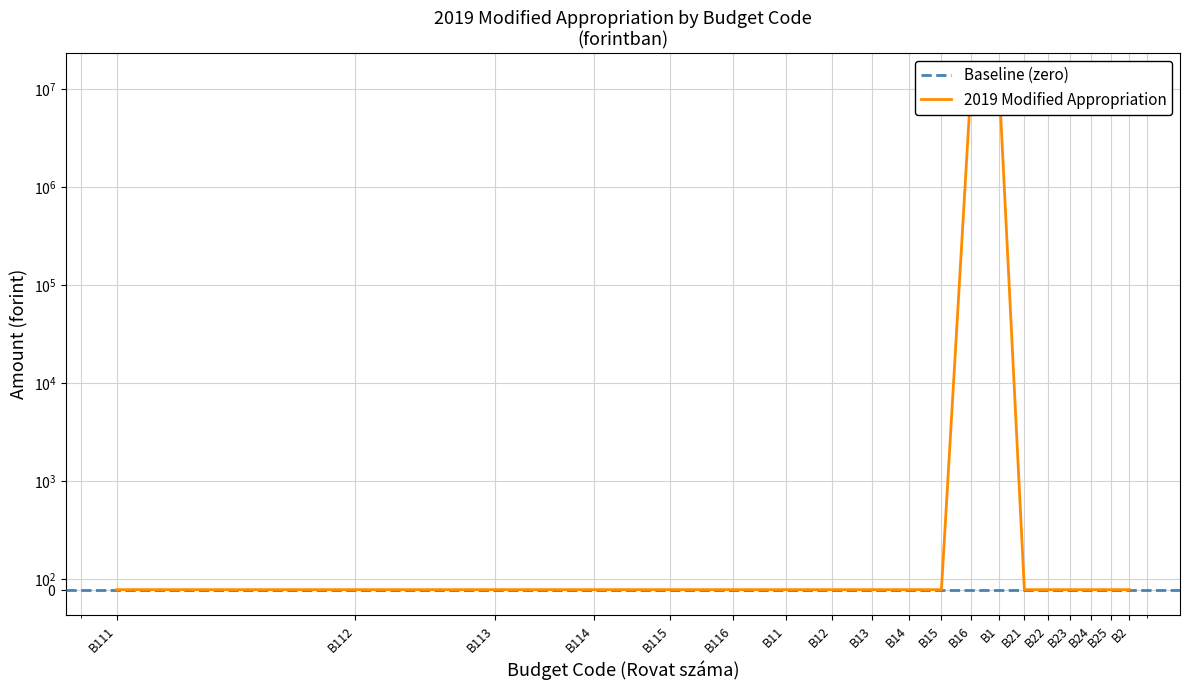

Count the number of categories in the chart.

19